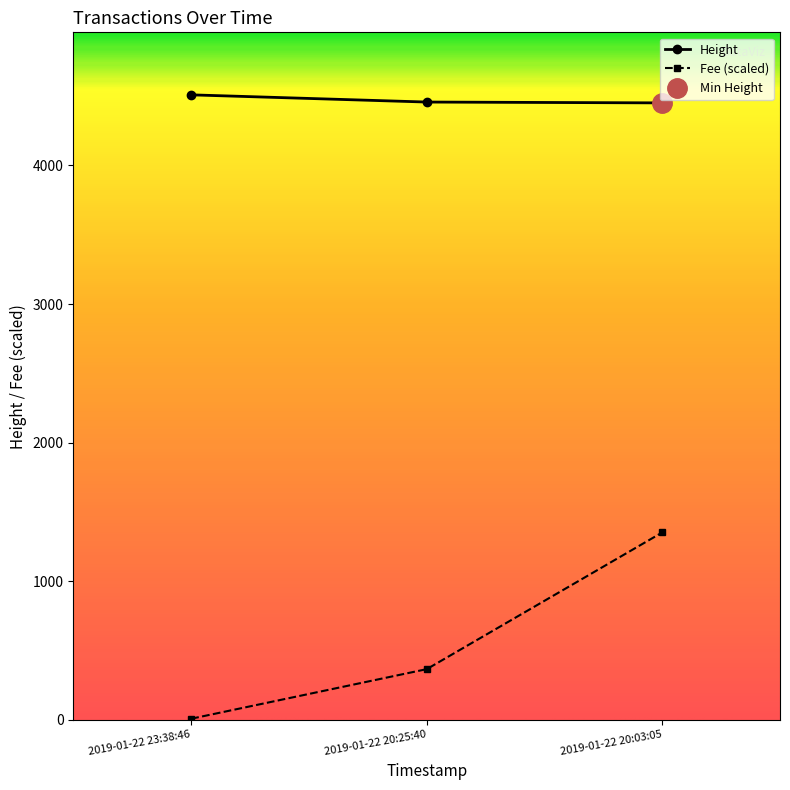

Reading right to left, what are all the values shown in this chart?

Fee: 1352.7	366.6	9.0
Height: 4451.0	4457.0	4509.0